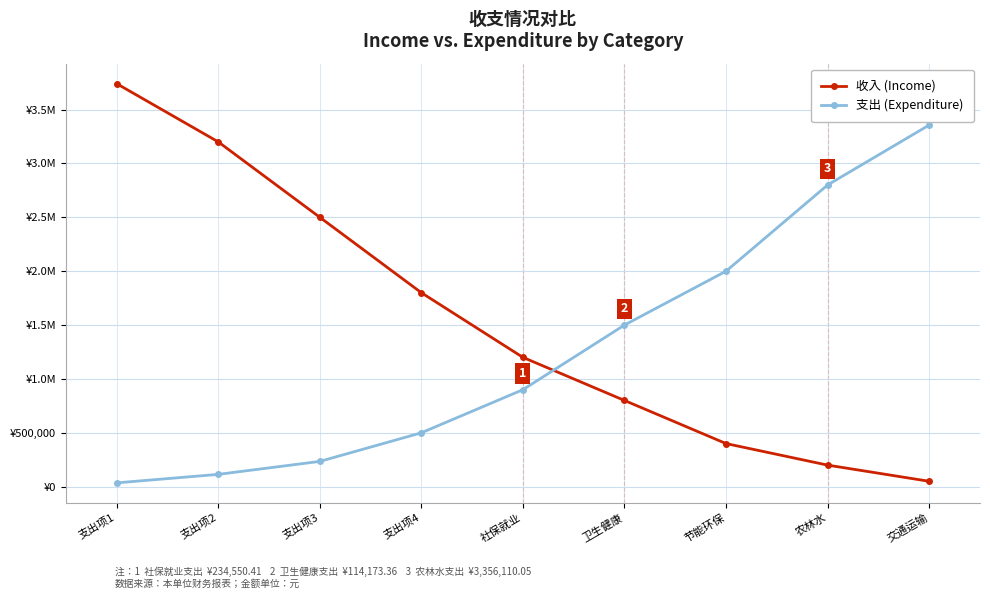

What is the value of the 支出 (Expenditure) point at the 9th from the left?

3356110.0